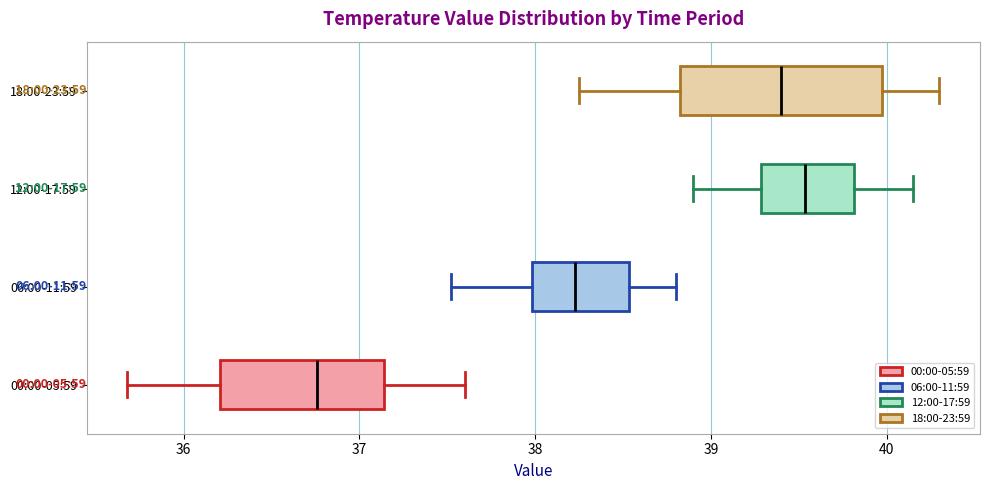

Which box's median line is the furthest to the right?

12:00-17:59